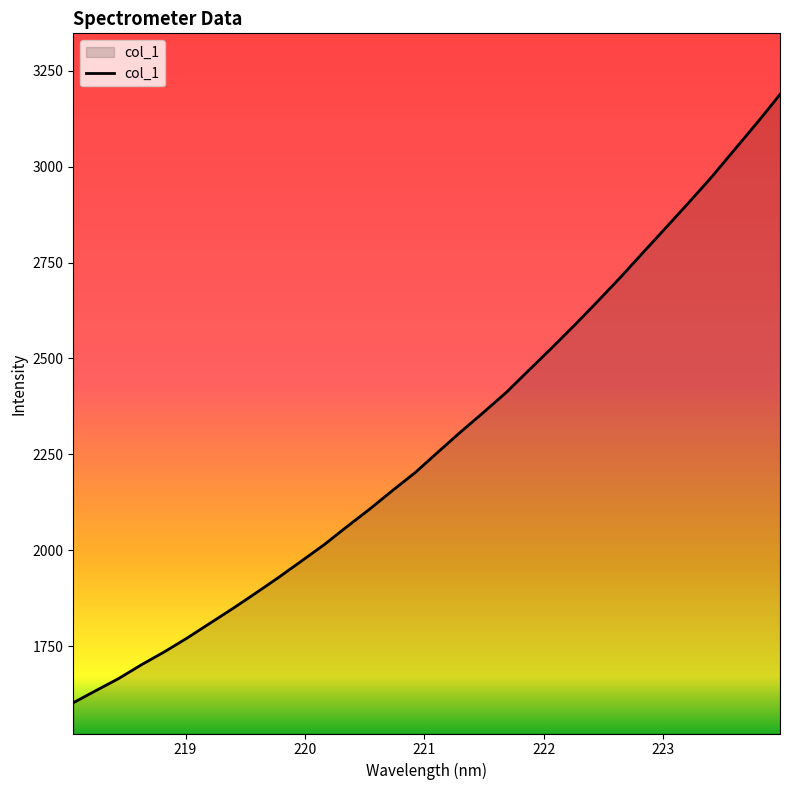

What is the minimum value shown in the chart?

1602.9